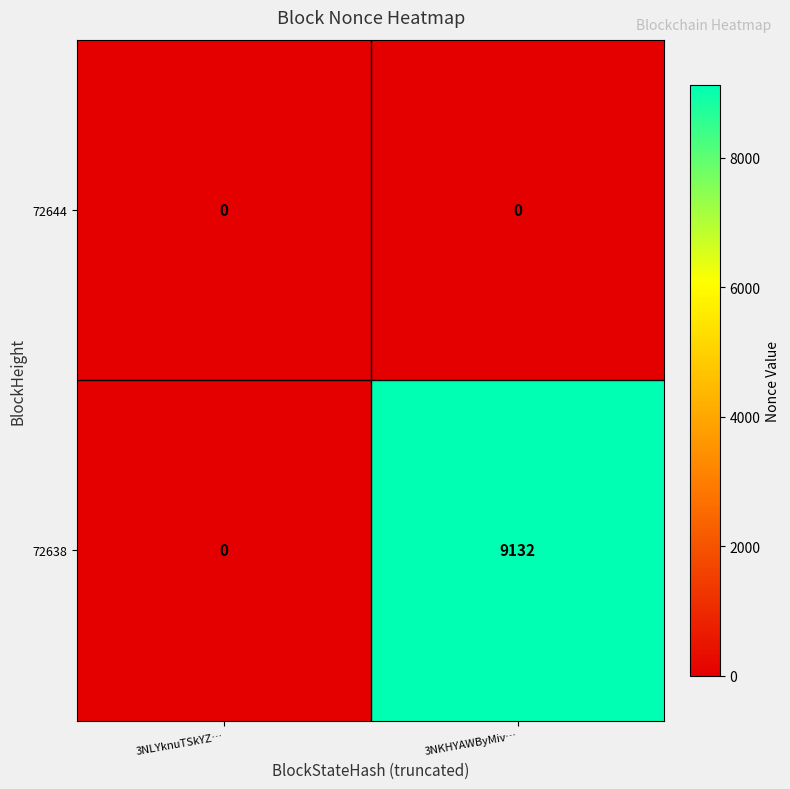

What is the difference between the maximum and minimum values in the 72638 series?

9132